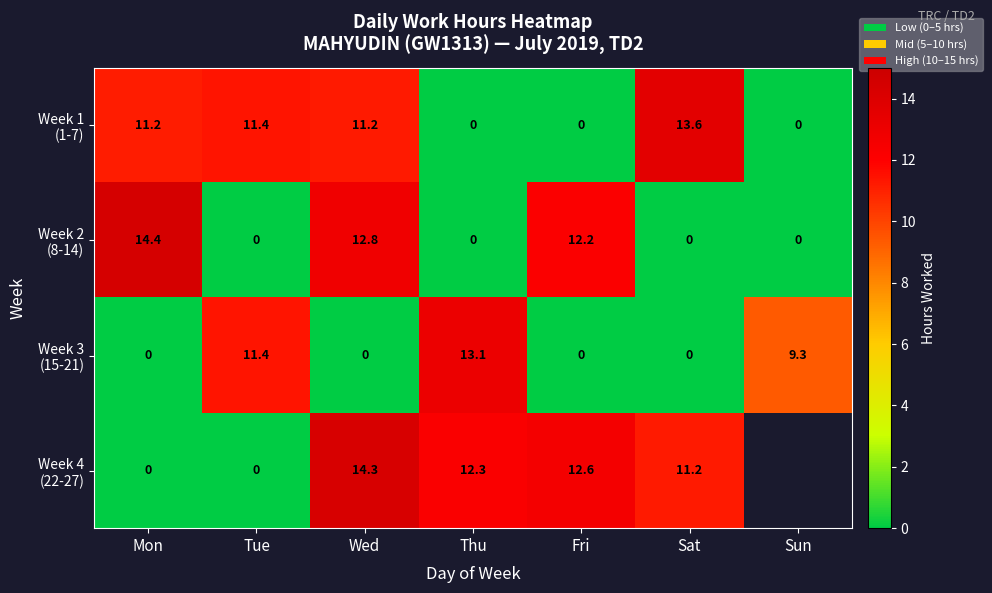

Where is Week 2 (8-14) nearest to the value 7?

Fri